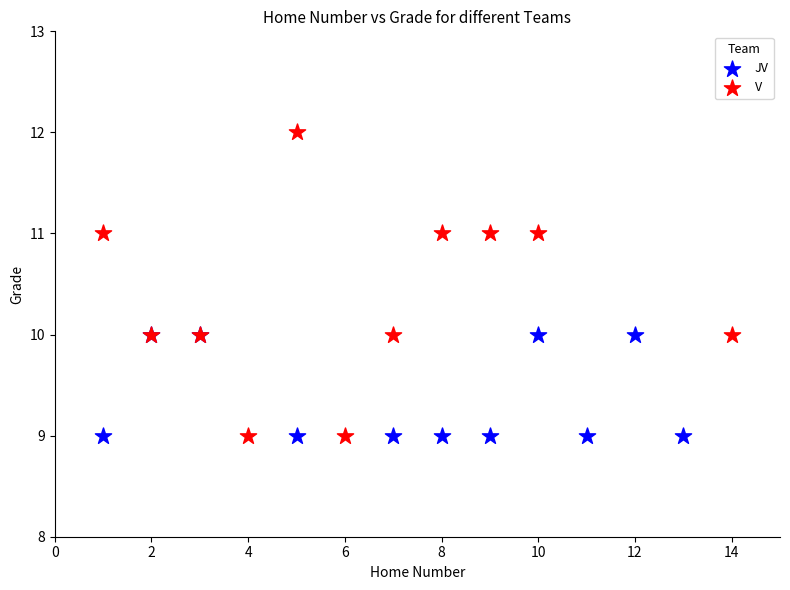

Which series has the largest Y range (max minus min)?

V